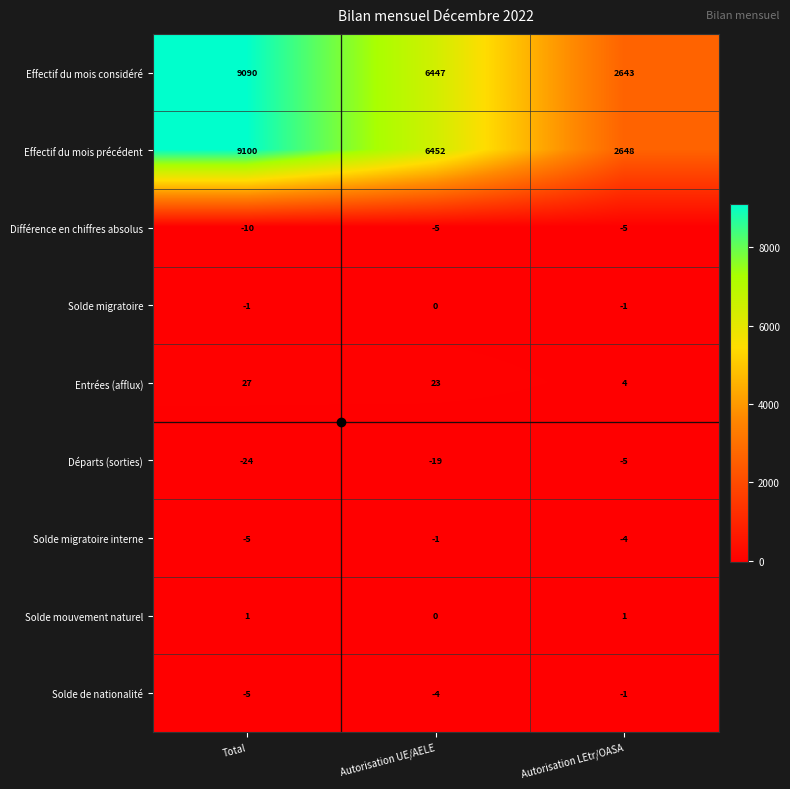

At which label does Entrées (afflux) first exceed 23?

Total